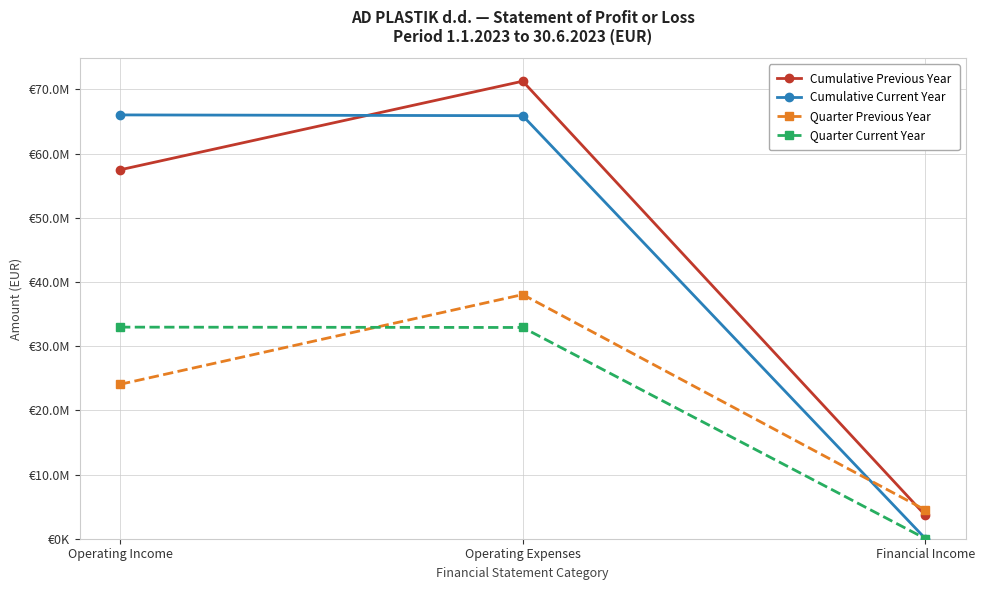

Is this an area chart (filled region under the line)?

No